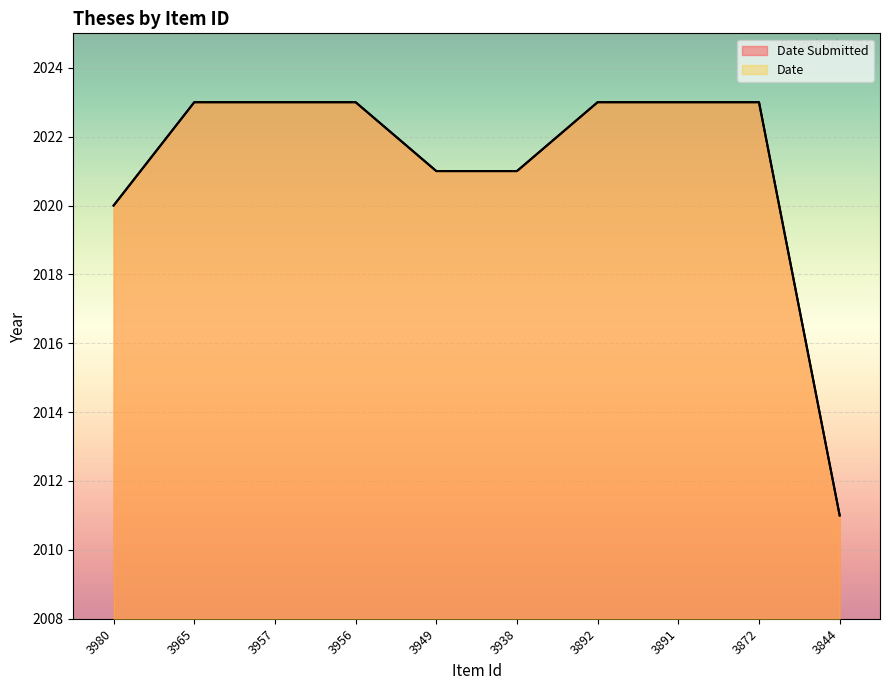

What is the total value across all series at 3892?

4046